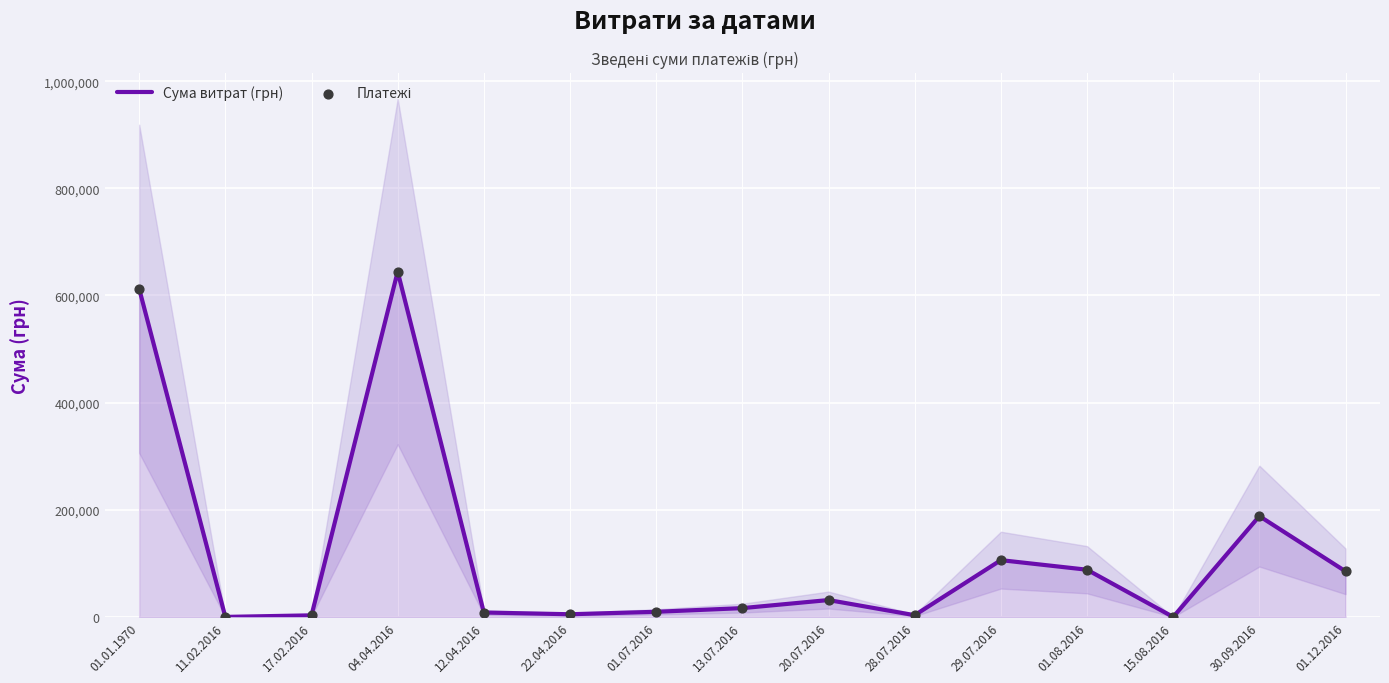

Which series has the widest spread of Y values?

Сума витрат (грн)